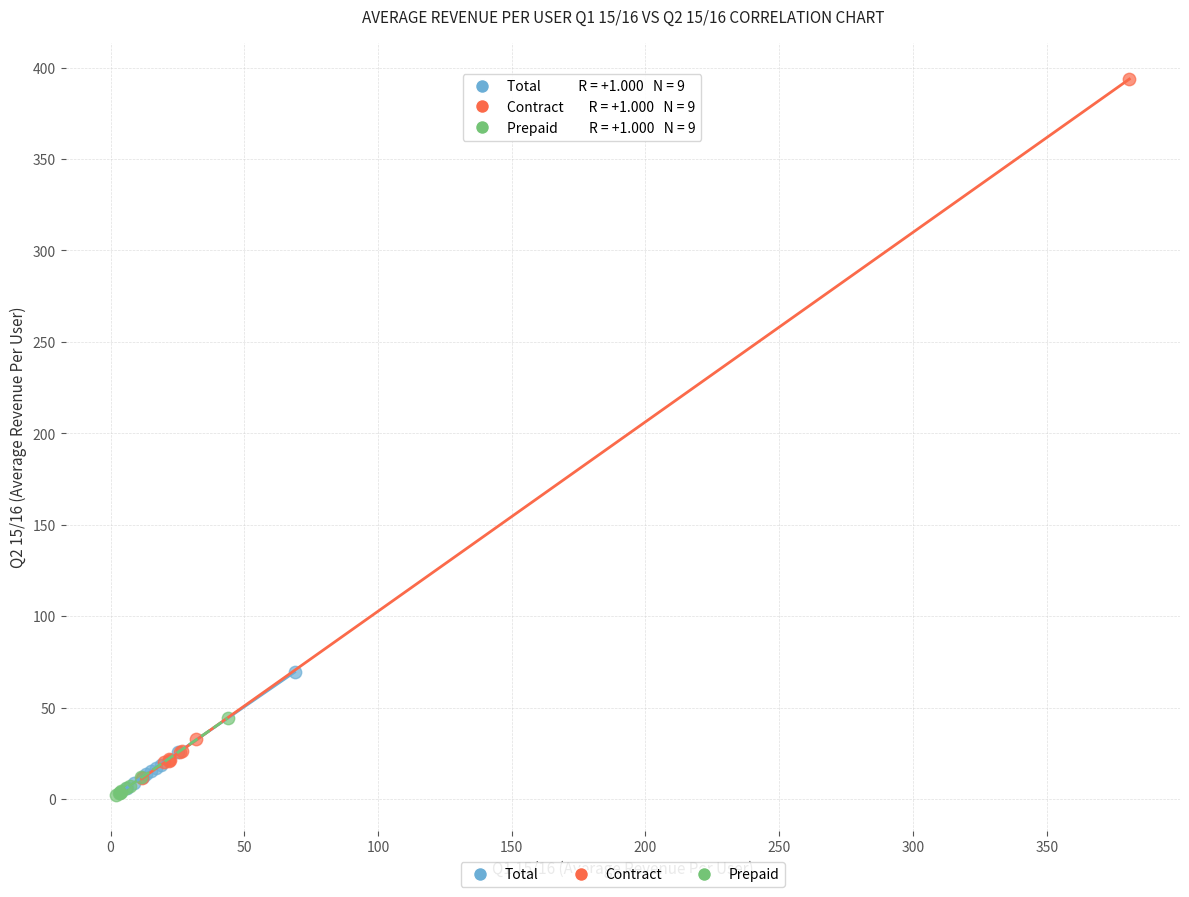

What are all the series names shown in the legend?

Total, Contract, Prepaid